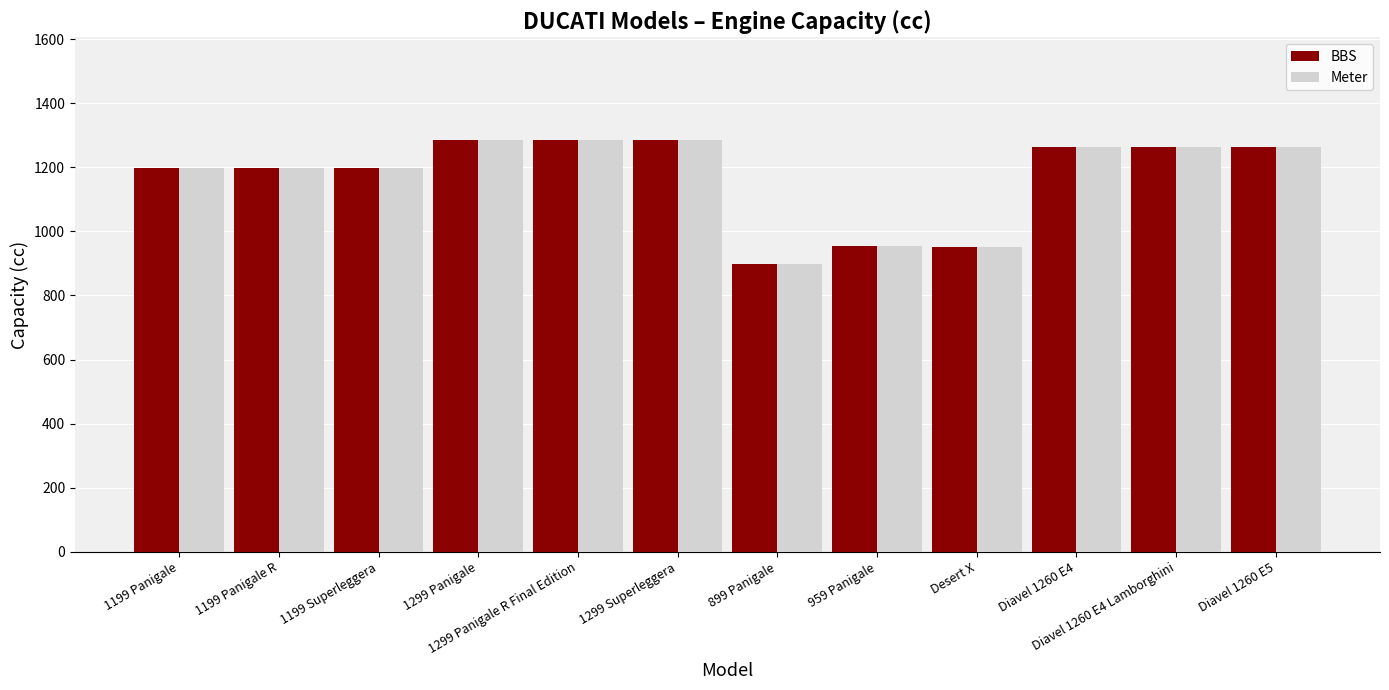

What is the greatest value displayed?

1285